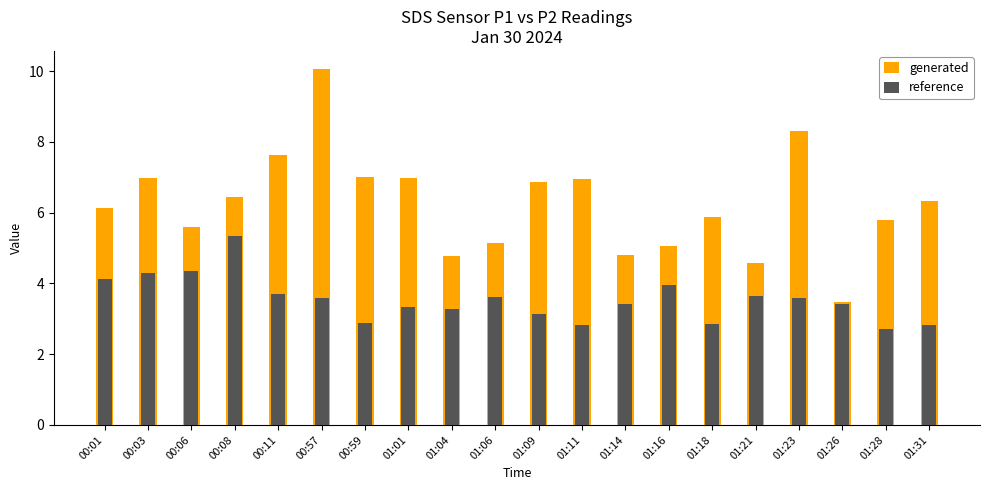

At which category is the sum across all series the highest?

00:57